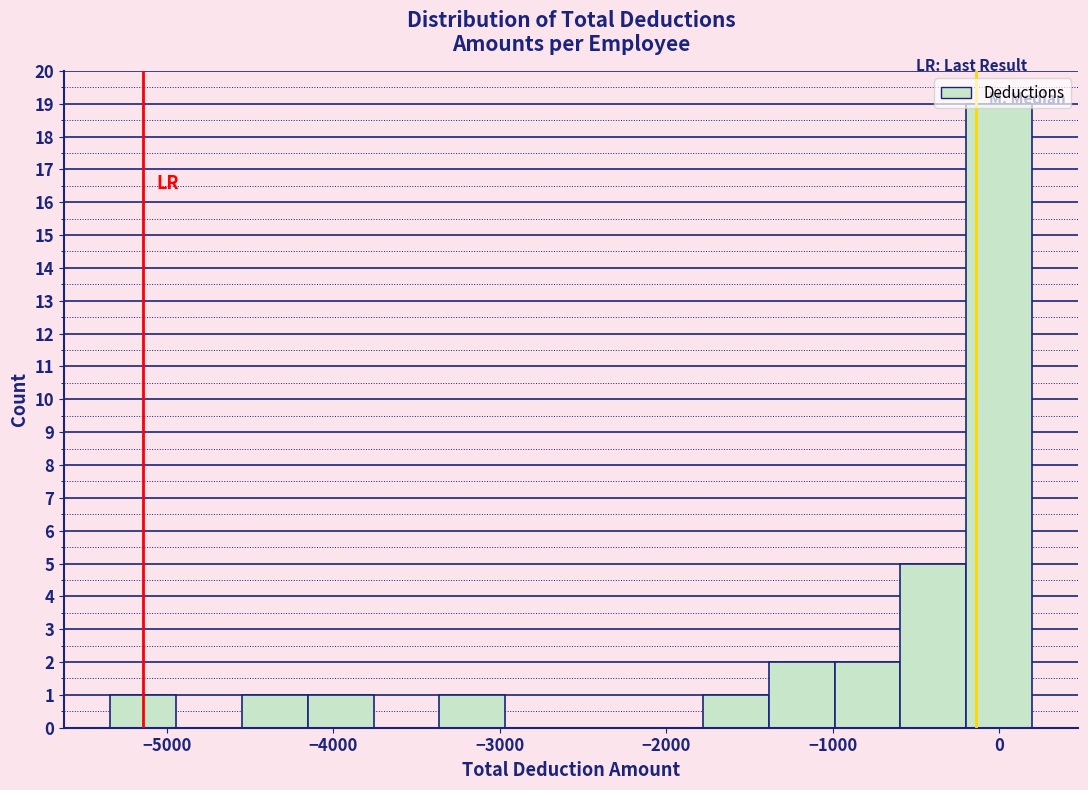

Around what value on the x-axis is the tallest bar? Give the approximate position of its centre, as read against the axis.

0